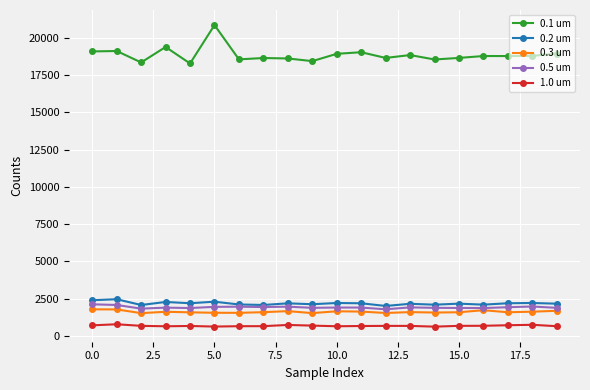

Which series has the largest range (max minus min)?

0.1 um